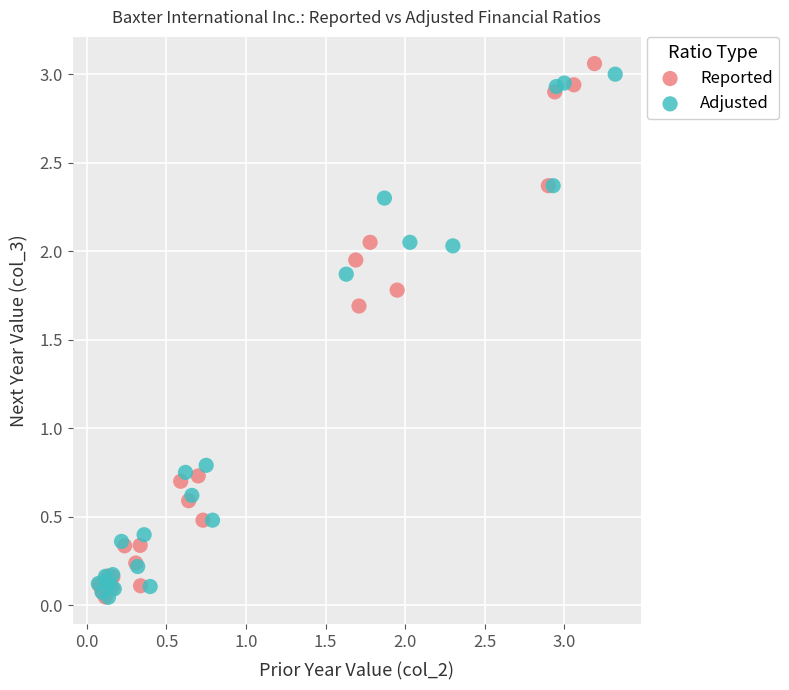

Which series contains the highest Y value?

Reported